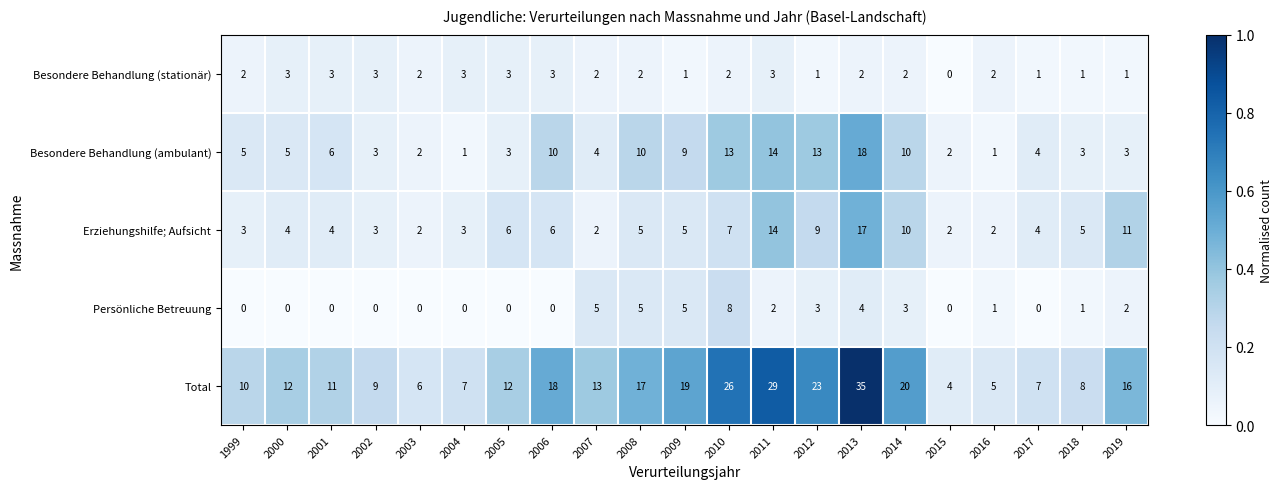

Which series has the widest spread of values?

Total